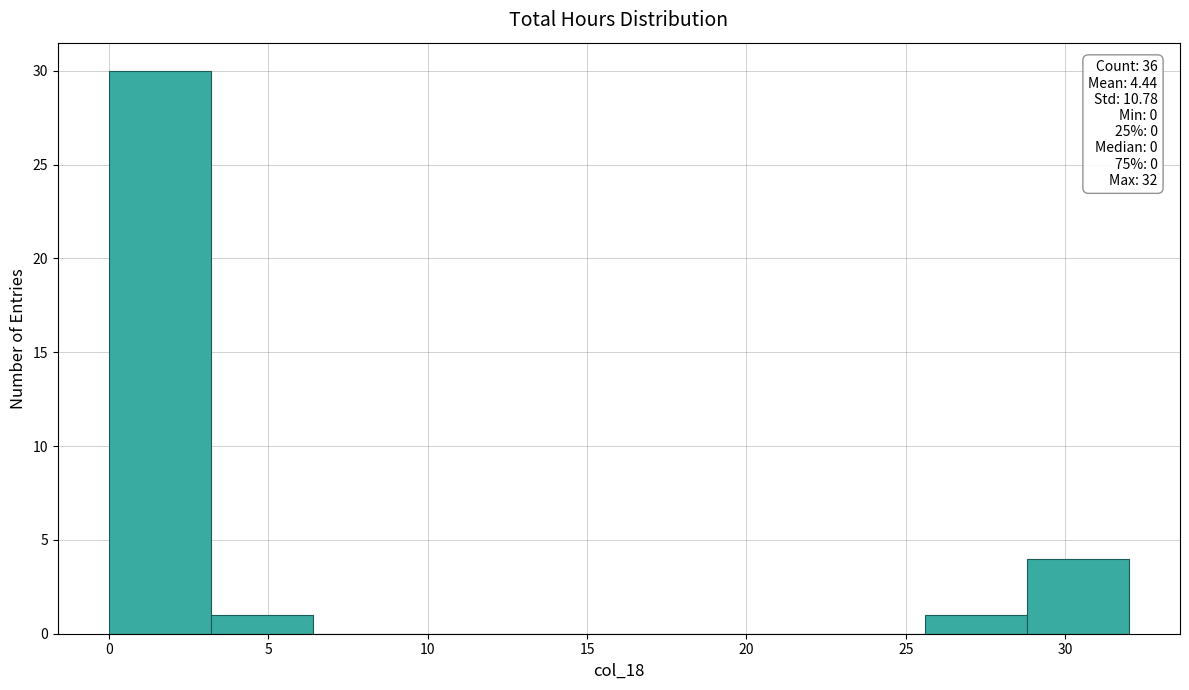

Which range on the x-axis has the tallest bar?

0.0 to 3.2